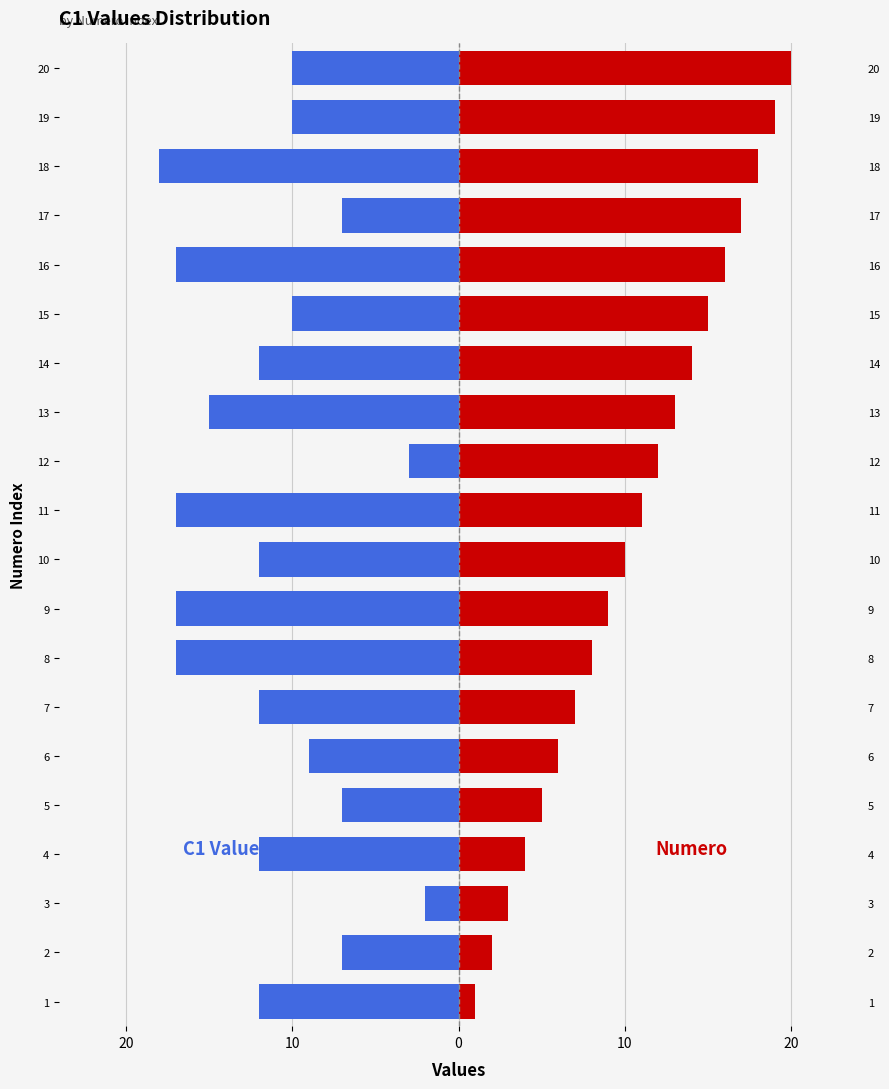

What is the value of the Numero bar at the 16th from the left?

16